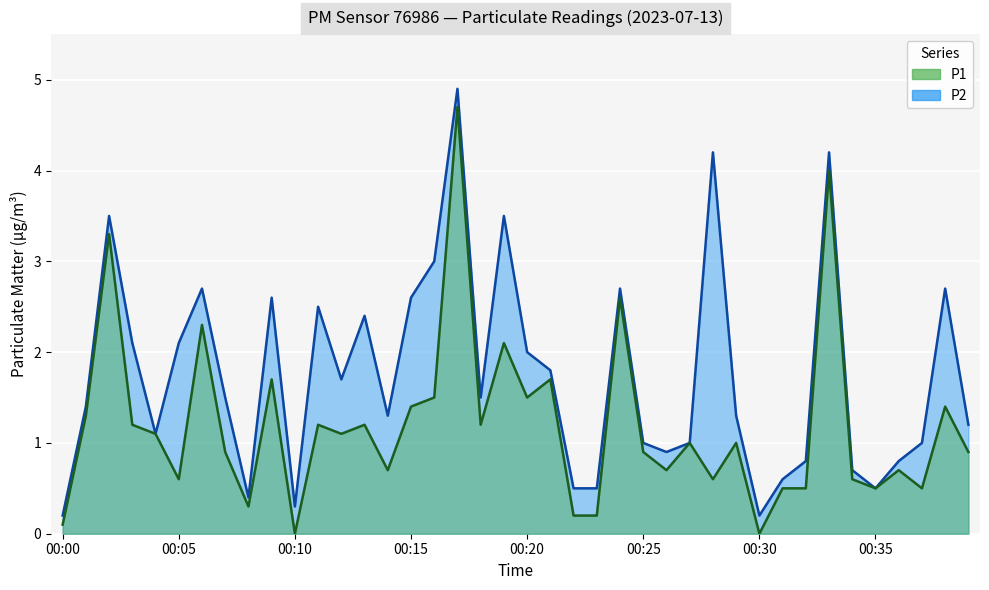

What is the approximate value of P2 at 00:01?

1.4